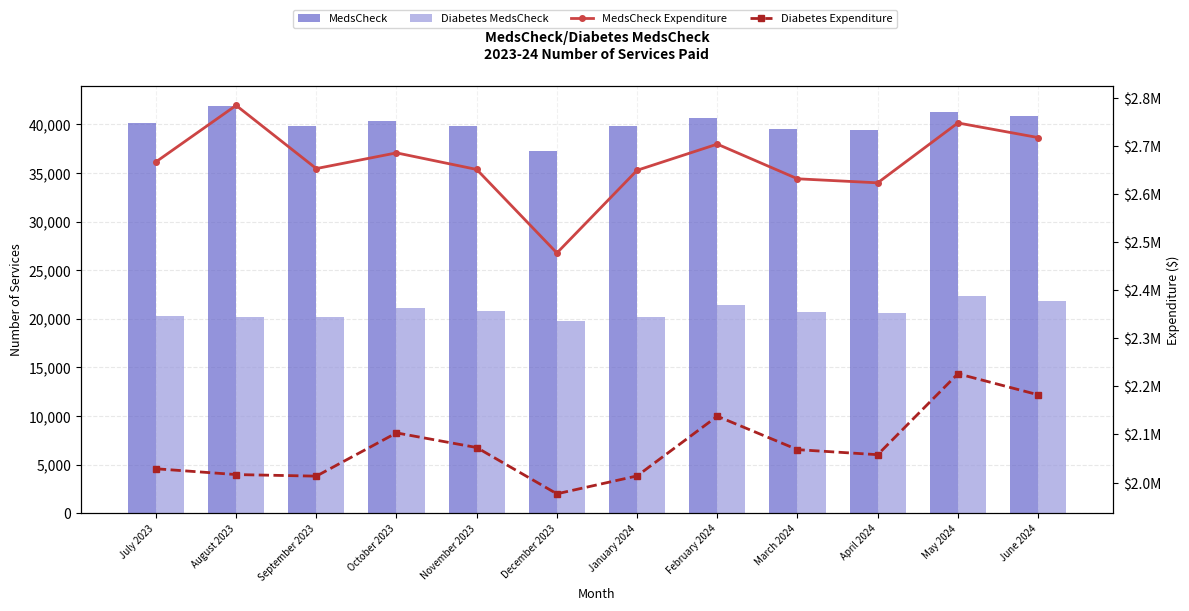

What is the difference between the maximum and minimum values in the MedsCheck series?

4611.0